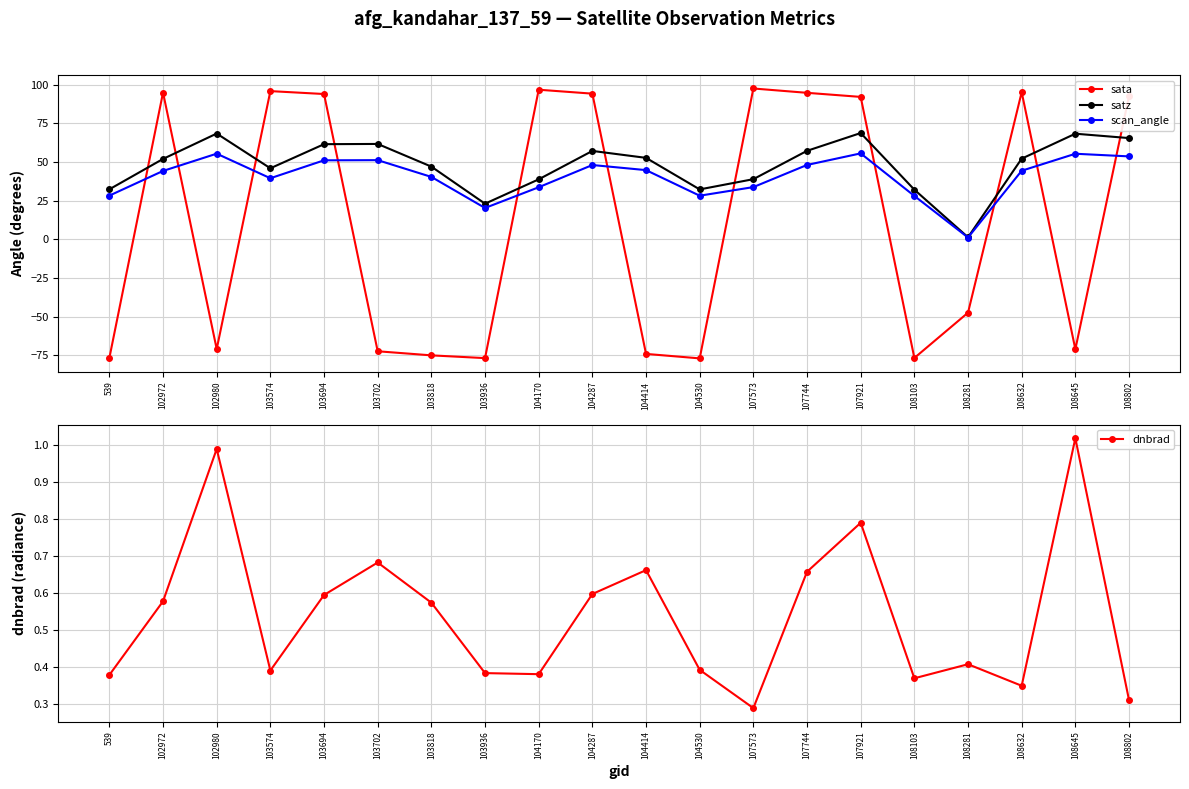

True or false: scan_angle and dnbrad cross at least once.

False